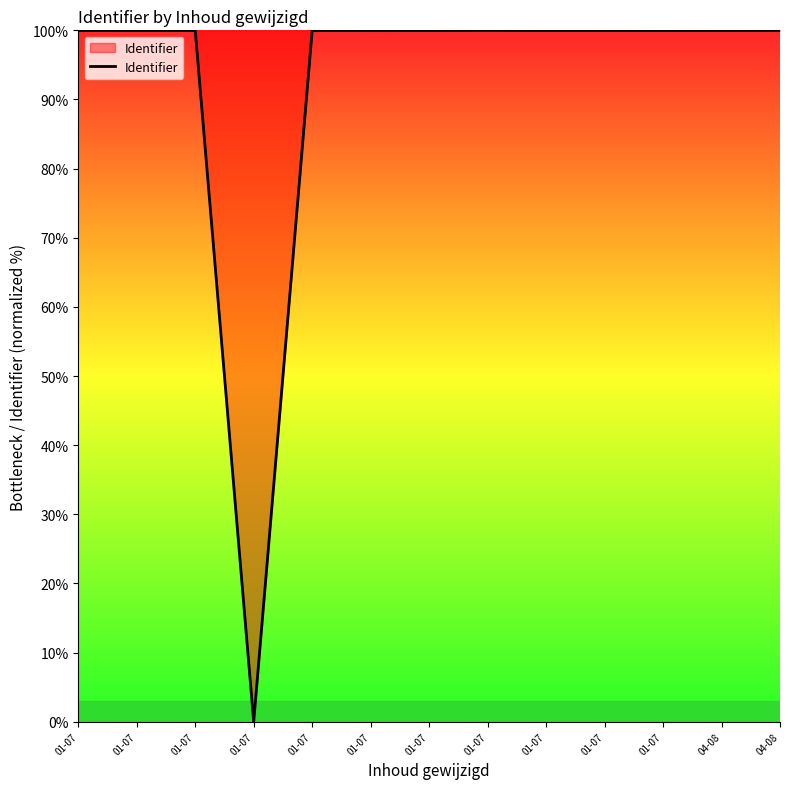

Rank the categories by value from highest to lowest.

01-07, 04-08, 04-08, 01-07, 01-07, 01-07, 01-07, 01-07, 01-07, 01-07, 01-07, 01-07, 01-07